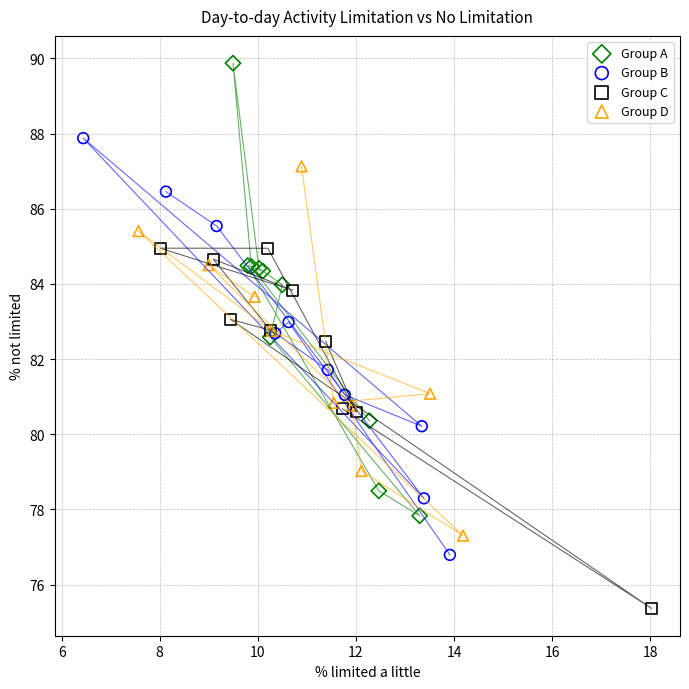

Which series reaches the minimum Y coordinate?

Group C